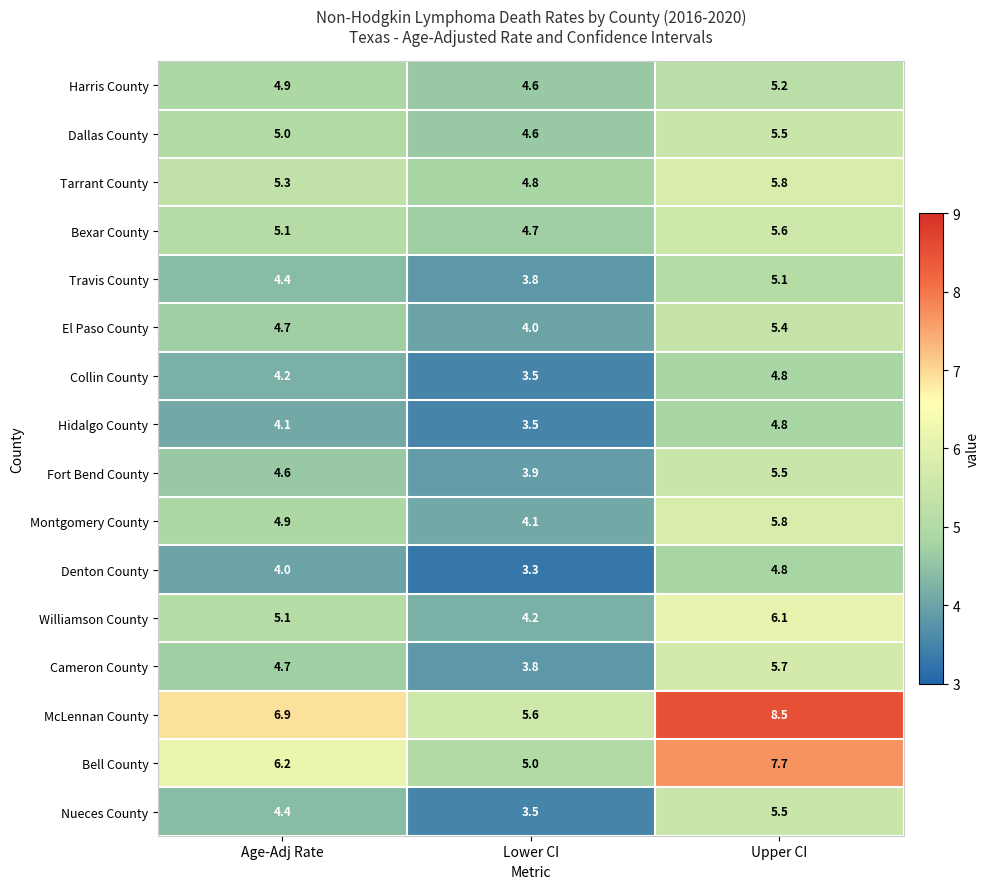

Count the number of categories in the chart.

3